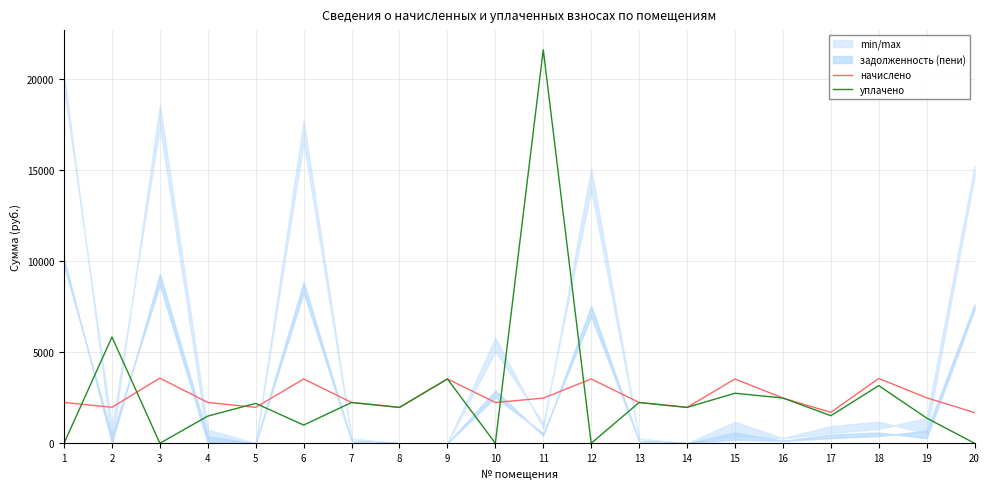

At which category does начислено reach its first local peak?

3